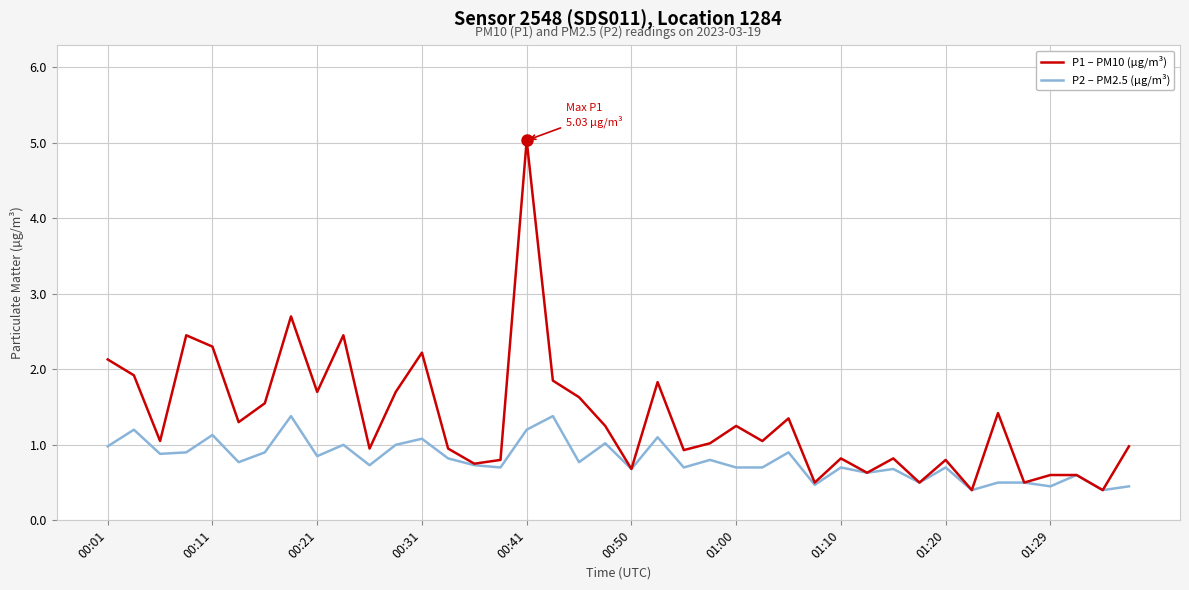

Rank the series by their maximum value, from lowest to highest.

P2 – PM2.5 (µg/m³), P1 – PM10 (µg/m³)